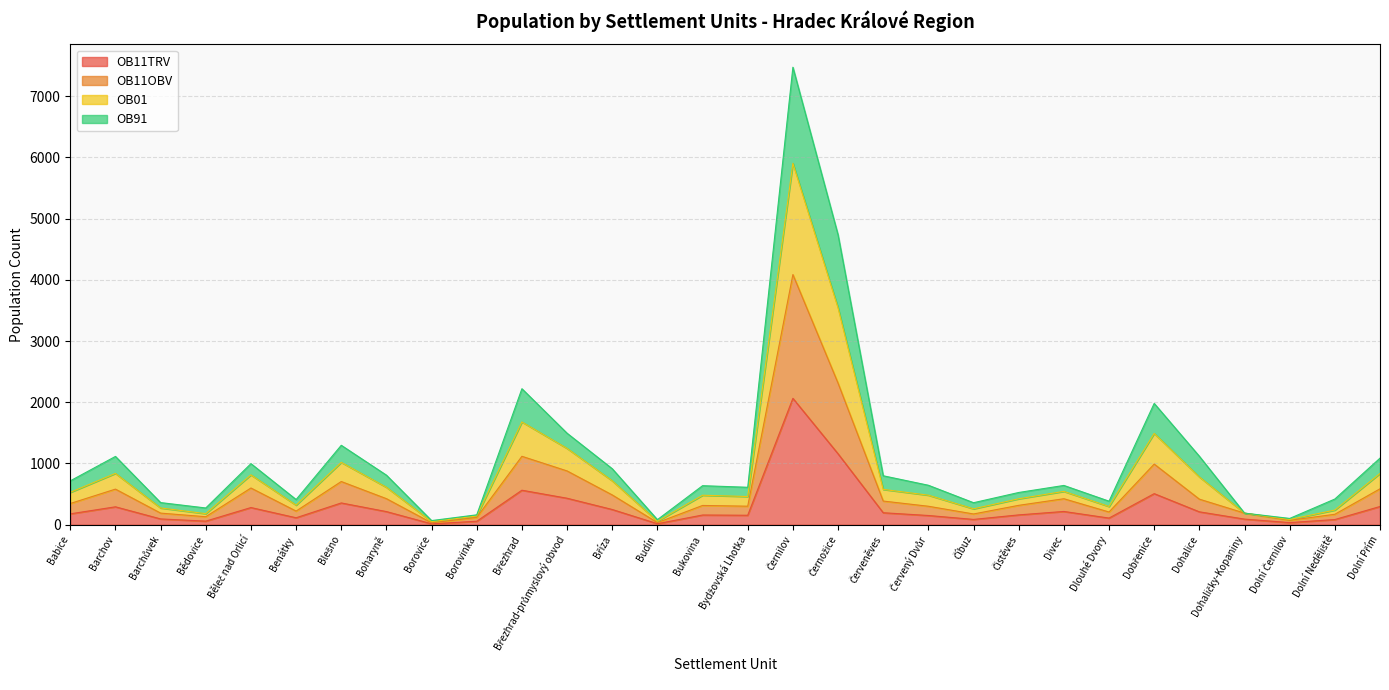

Is it true that OB91 equals 87 at Budín?

False